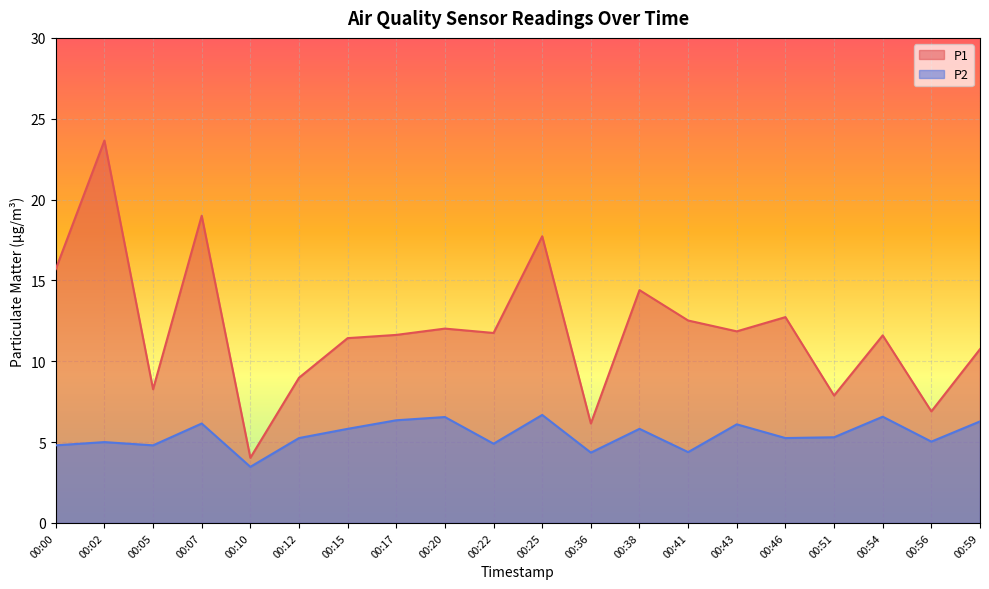

What is the value of the P2 point at the 7th from the left?

5.8